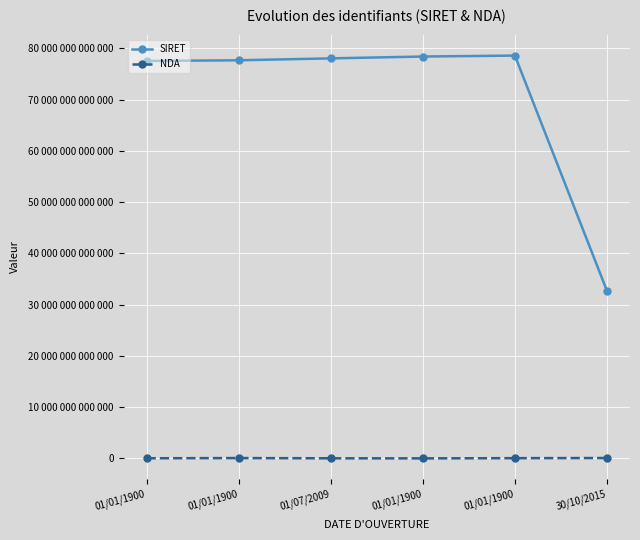

What are all the series names shown in the legend?

SIRET, NDA